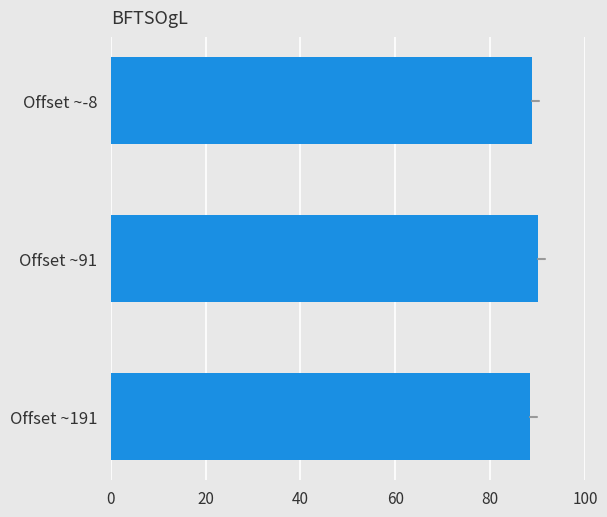

Which label corresponds to the largest value in the chart?

Offset ~91